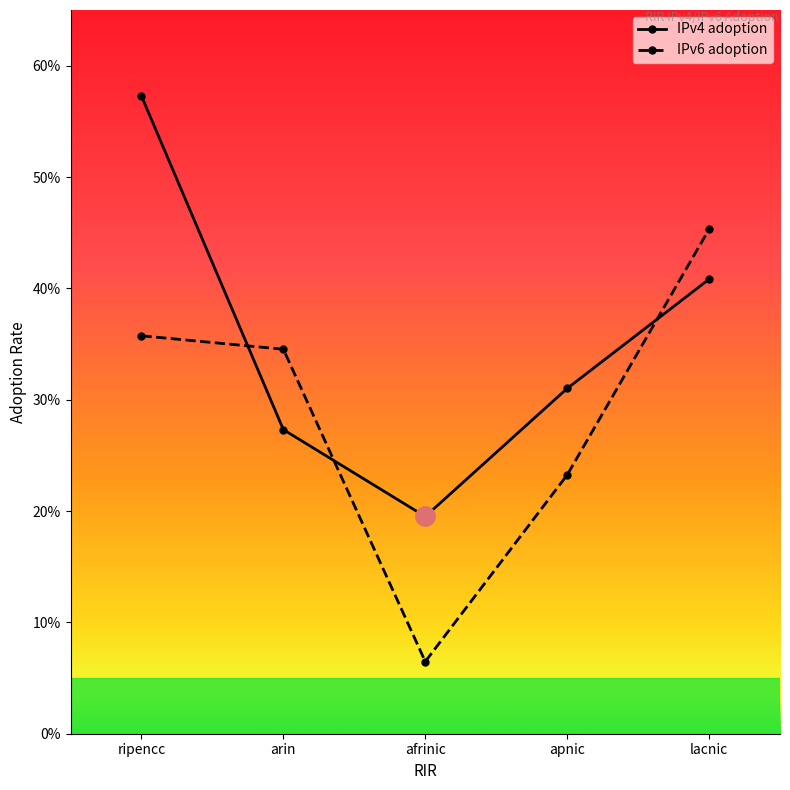

What are all the series names shown in the legend?

IPv4 adoption, IPv6 adoption